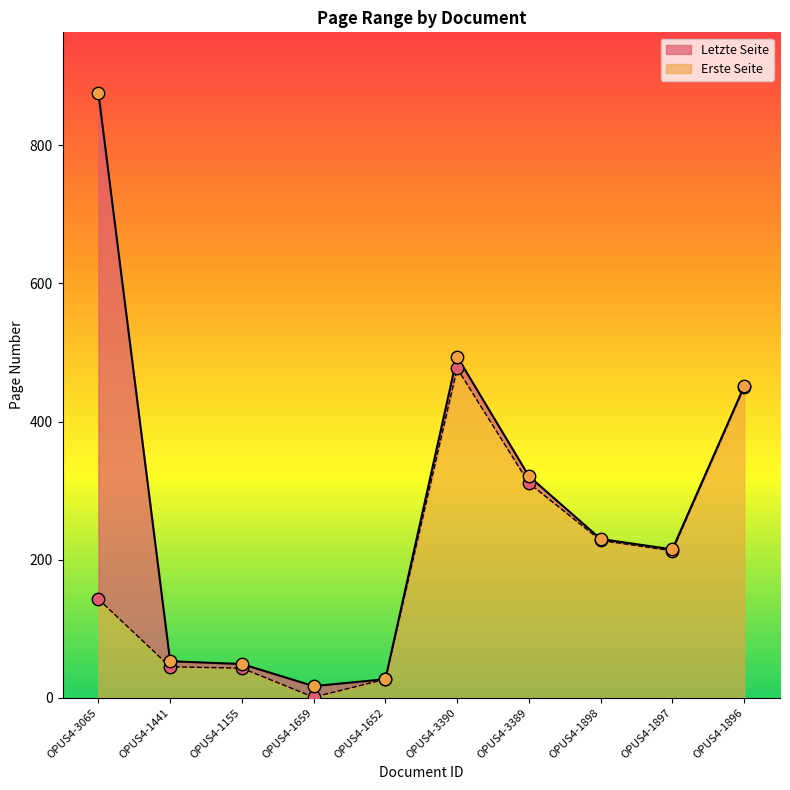

Which series has the largest total across all categories?

Letzte Seite